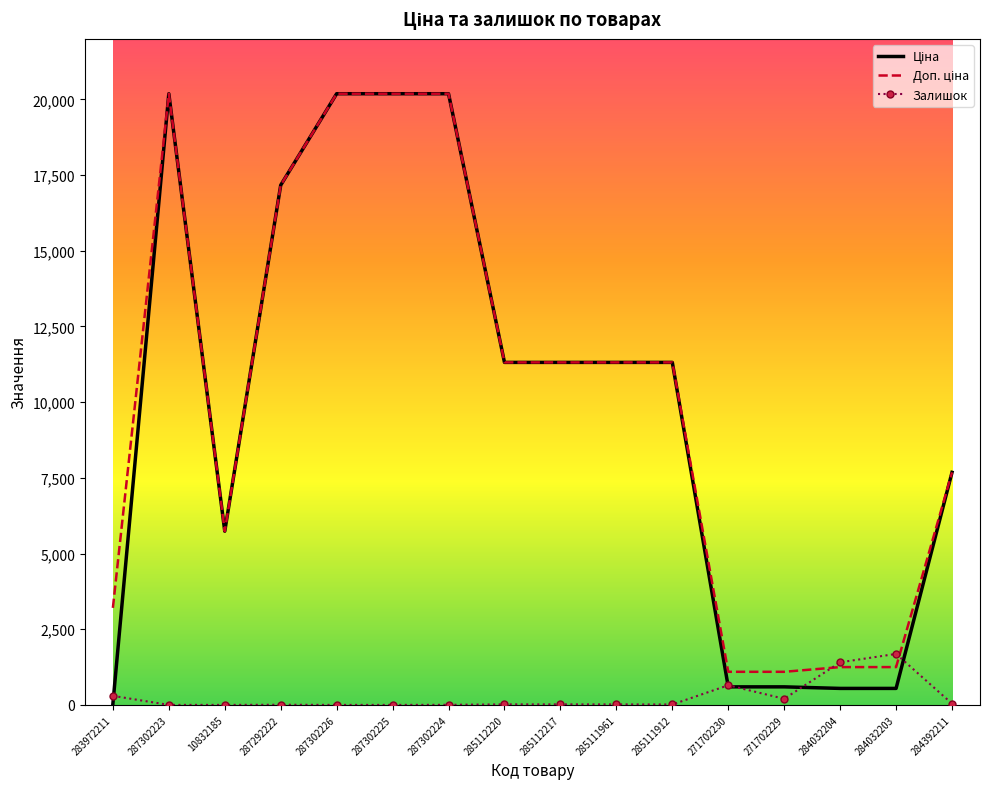

What is the average value of the Залишок series?

272.3